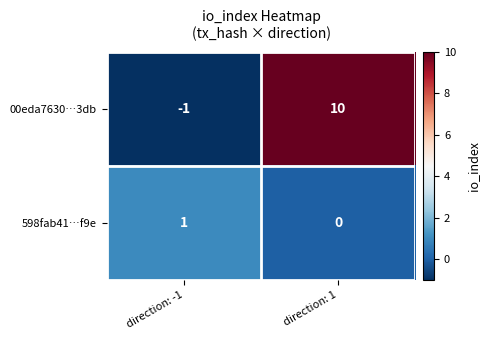

Reading right to left, extract all data points from this chart.

00eda7630…3db: direction: 1=10	direction: -1=-1
598fab41…f9e: direction: 1=0	direction: -1=1